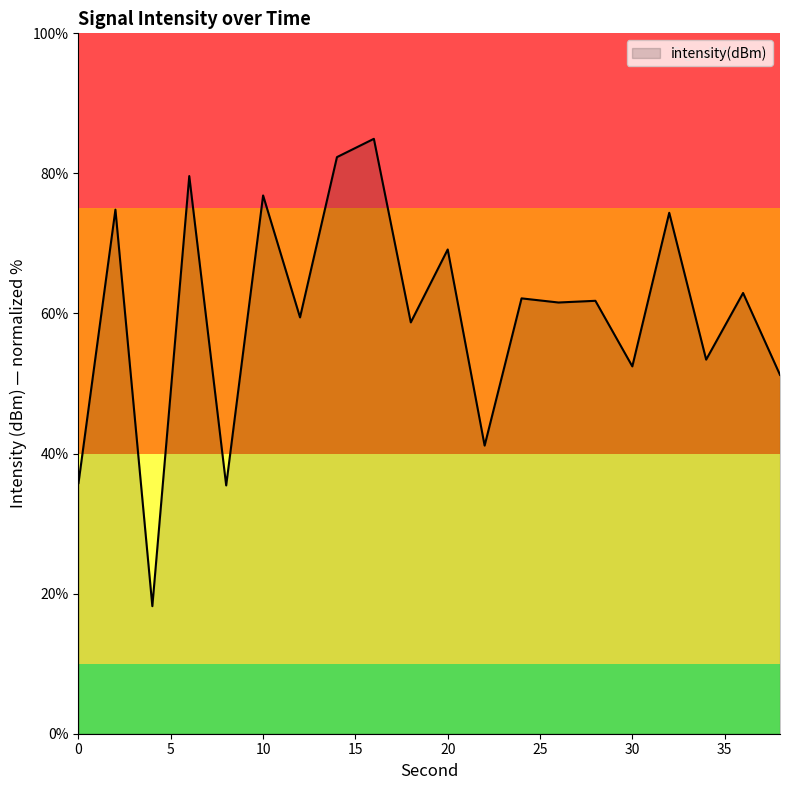

How many categories are shown in the chart?

20